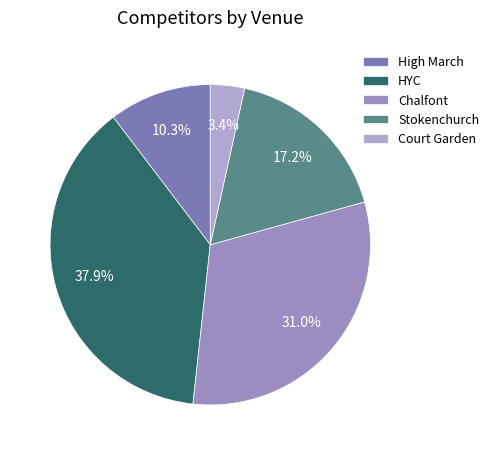

Does Court Garden account for over 50% of the chart?

No